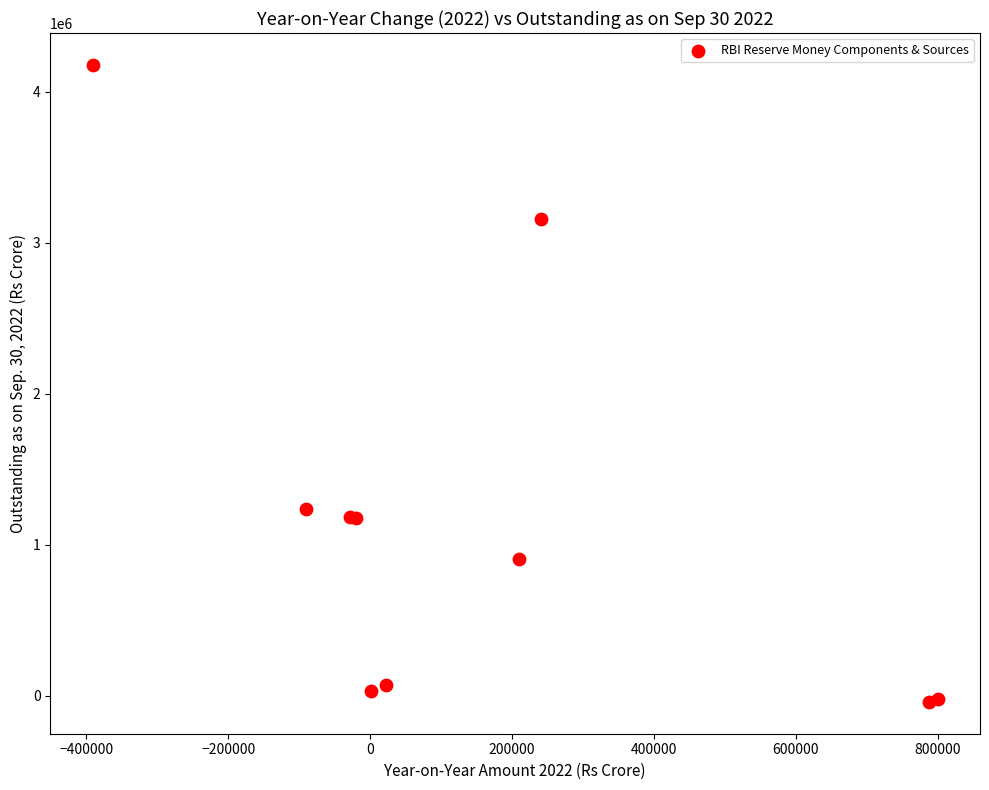

What Y value in the scatter plot is closest to 2067441?

1232361